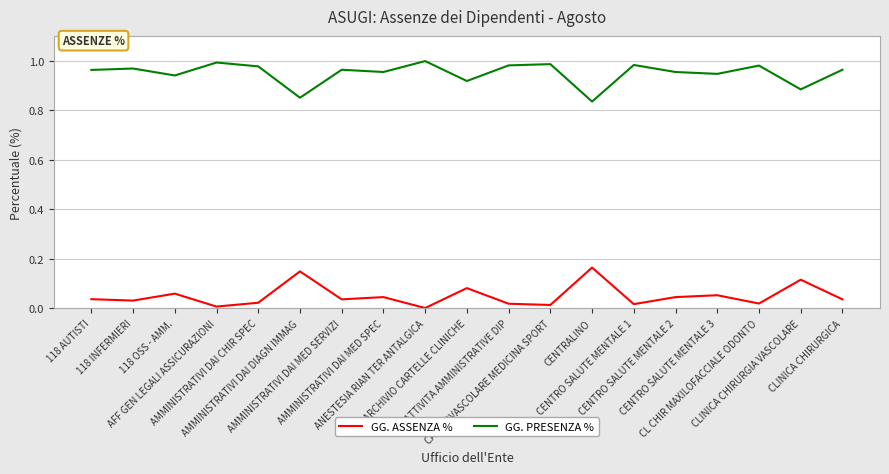

In GG. ASSENZA %, how many points are lower than both neighbors (excluding endpoints)?

7